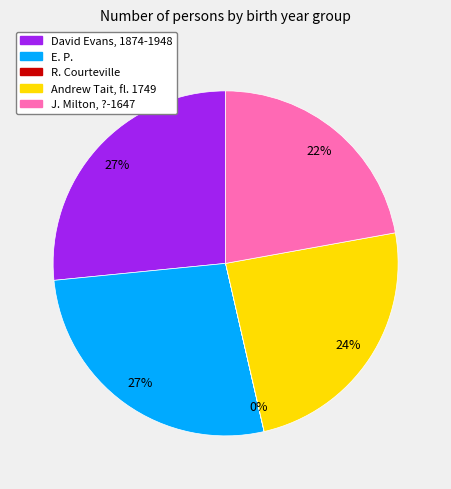

Is the sum of J. Milton, ?-1647 and David Evans, 1874-1948 greater than half?

No